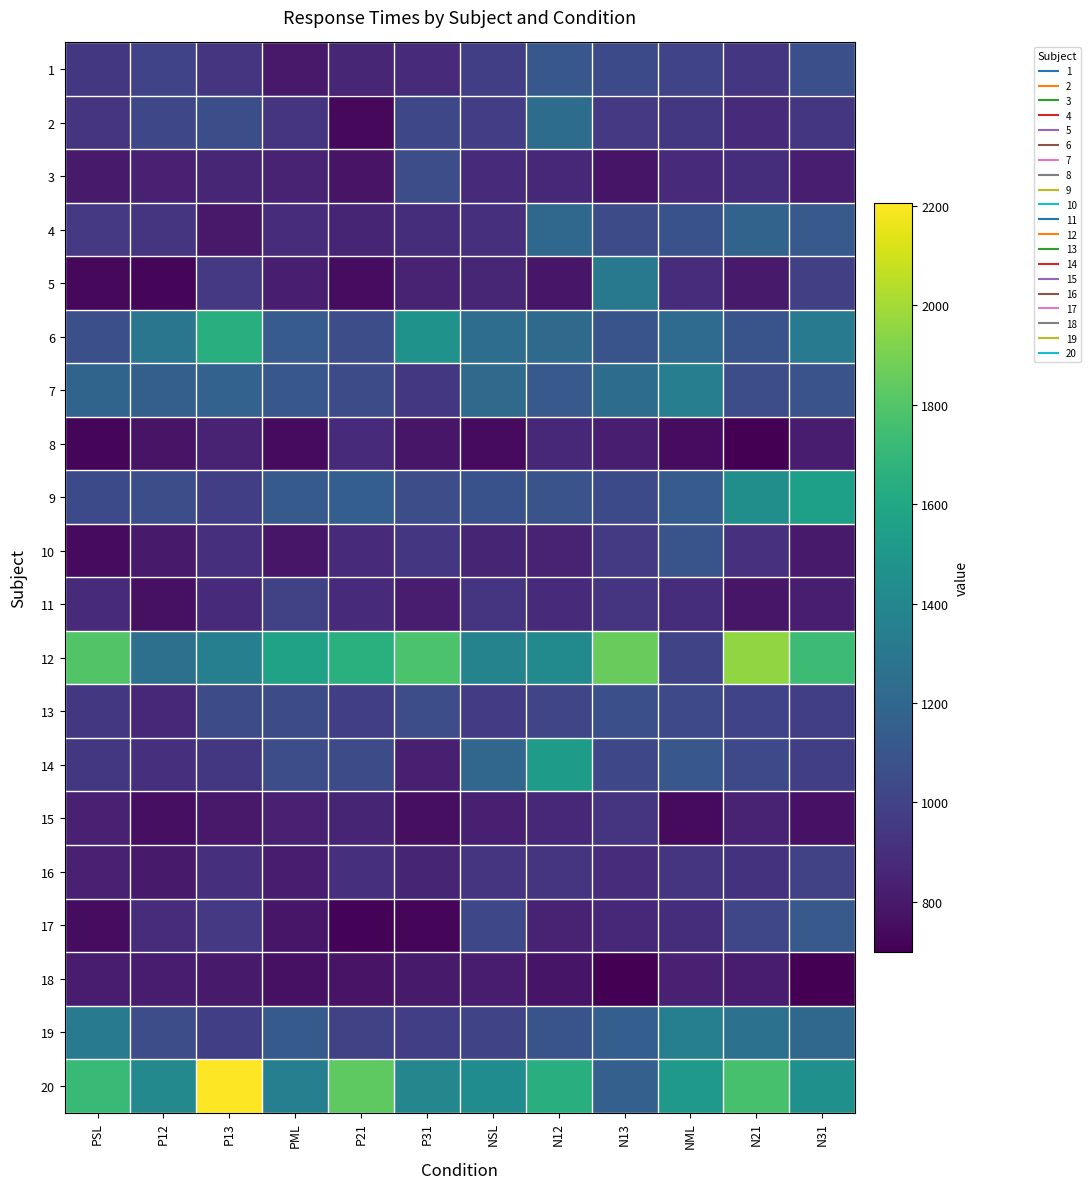

At N31, list the series in order from largest to smallest.

12, 9, 20, 6, 19, 4, 17, 7, 1, 16, 5, 13, 14, 2, 11, 3, 8, 10, 15, 18